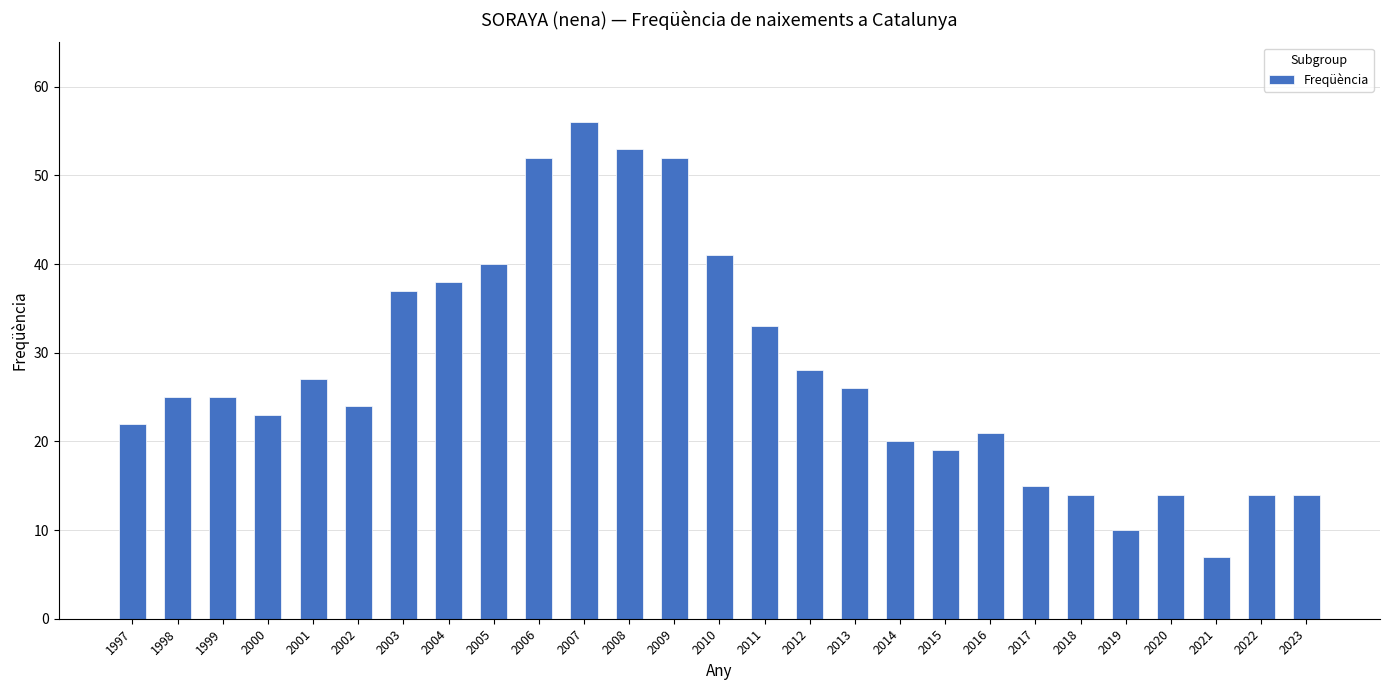

What is the approximate value at 2001, to the nearest 5?

25